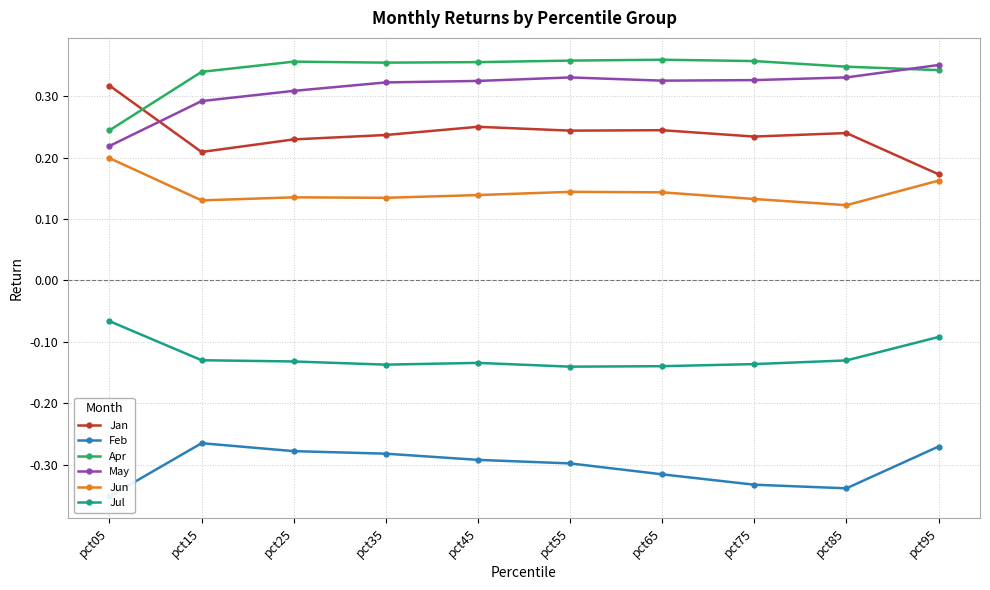

What is the sum of the Apr values at pct95 and pct25?

0.7